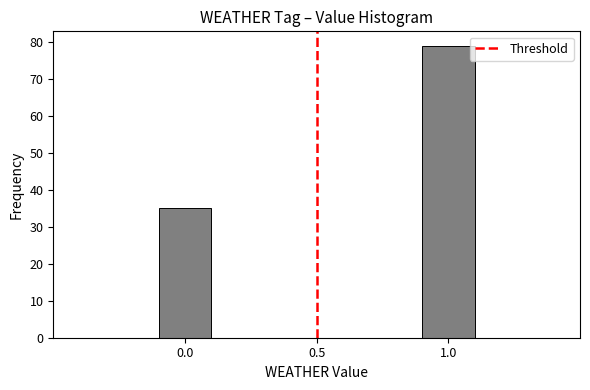

What is the height of the bar covering -0.1 to 0.1 on the x-axis? The values are not printed on the chart, so give them approximately, as read against the axis.

35